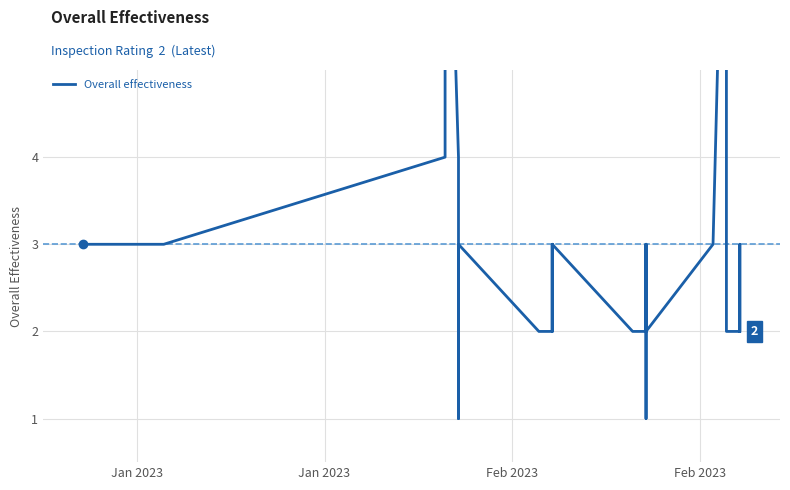

What is the sum of all values?

122